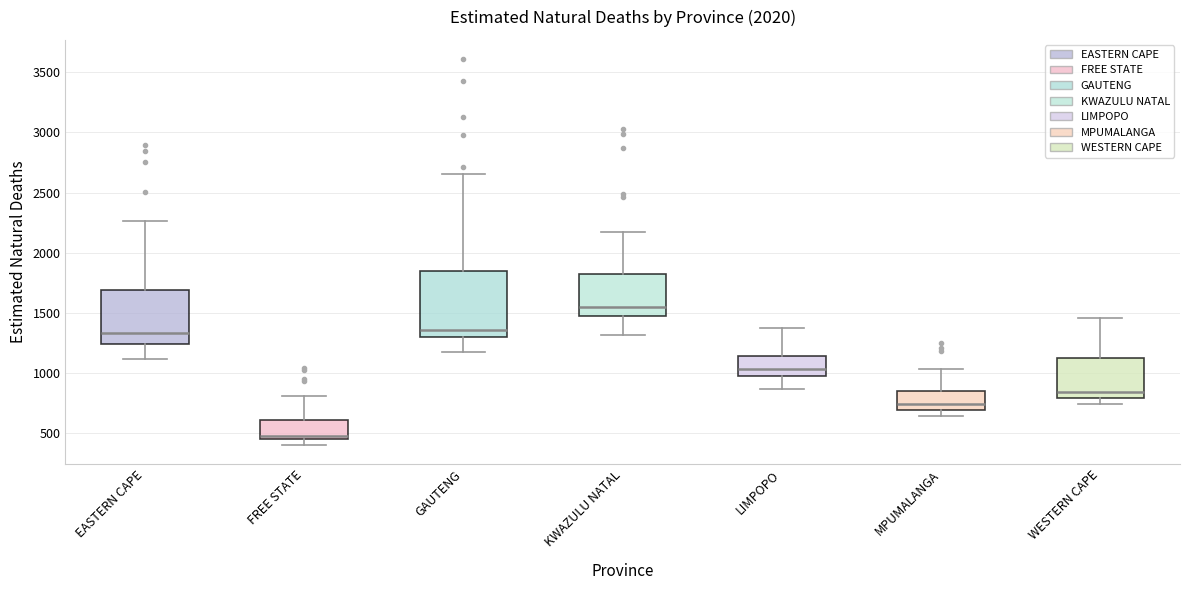

Reading left to right, transcribe this box plot: for each box, give where its median line is, the range the box spans, and where its two whiskers end, as read against the y-axis. The values are not printed on the chart, so give them approximately, as read against the axis.

EASTERN CAPE: median 1350, box 1250 to 1700, whiskers 1100 to 2250
FREE STATE: median 450 (just above the box's lower edge), box 450 to 600, whiskers 400 to 800
GAUTENG: median 1350, box 1300 to 1850, whiskers 1150 to 2650
KWAZULU NATAL: median 1550, box 1450 to 1800, whiskers 1300 to 2150
LIMPOPO: median 1050, box 950 to 1150, whiskers 850 to 1350
MPUMALANGA: median 750, box 700 to 850, whiskers 650 to 1050
WESTERN CAPE: median 850, box 800 to 1100, whiskers 750 to 1450